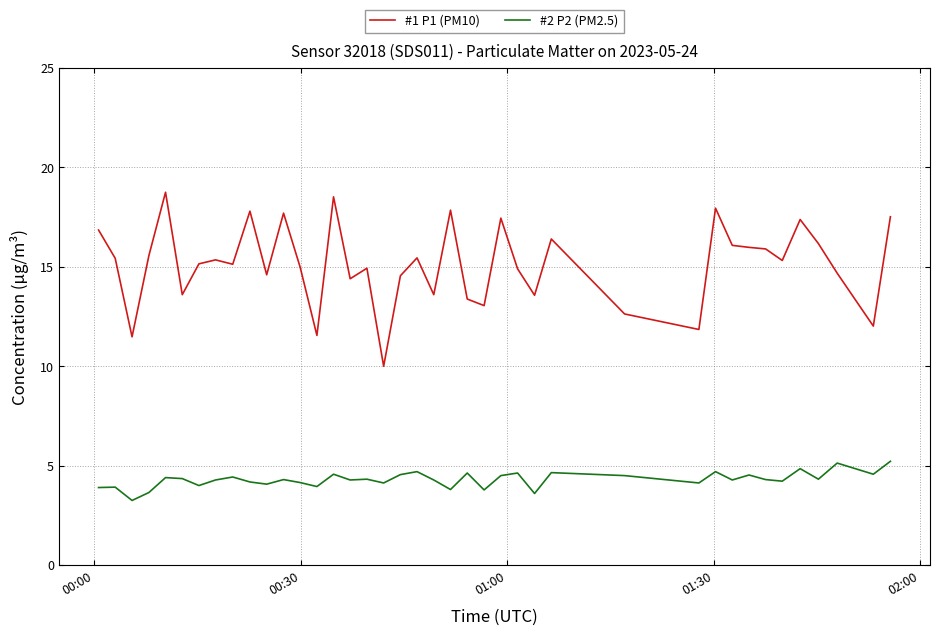

True or false: #1 P1 (PM10) and #2 P2 (PM2.5) intersect in this chart.

False